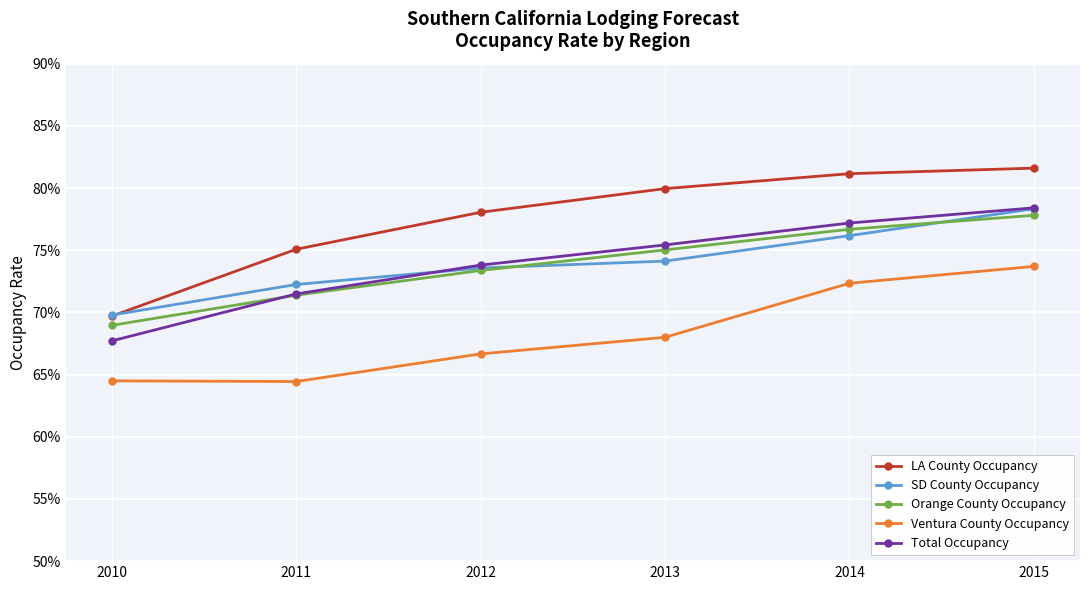

At which label does LA County Occupancy first exceed 79?

2013